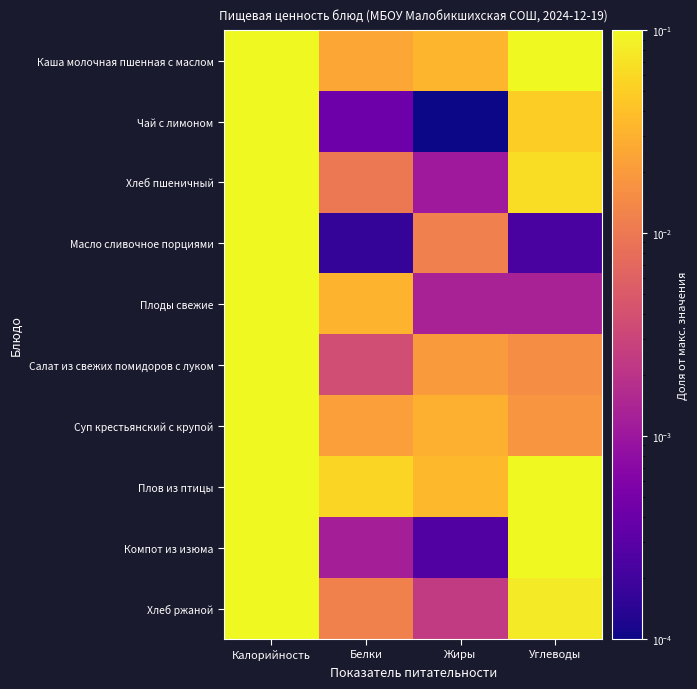

Which series has the largest range (max minus min)?

Плов из птицы